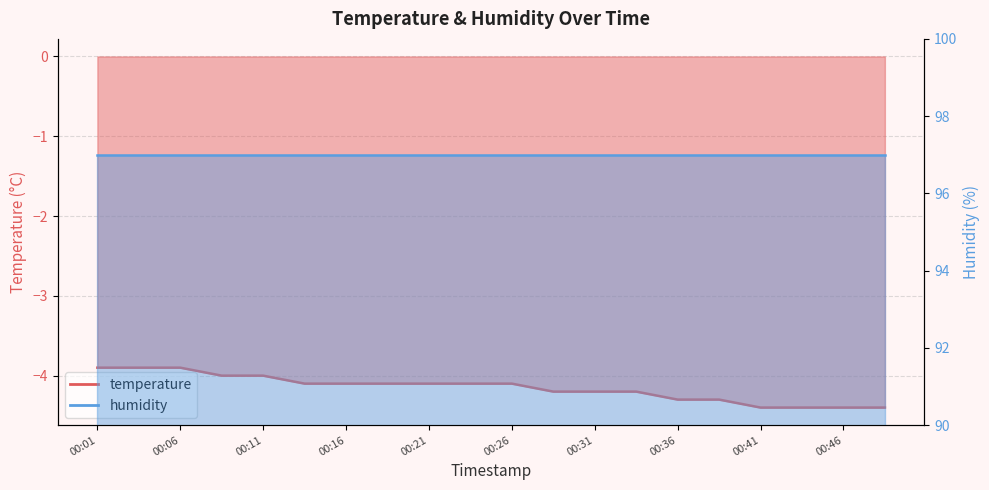

Reading left to right, transcribe all the data shown in this chart.

-3.9	-3.9	-3.9	-4.0	-4.0	-4.1	-4.1	-4.1	-4.1	-4.1	-4.1	-4.2	-4.2	-4.2	-4.3	-4.3	-4.4	-4.4	-4.4	-4.4